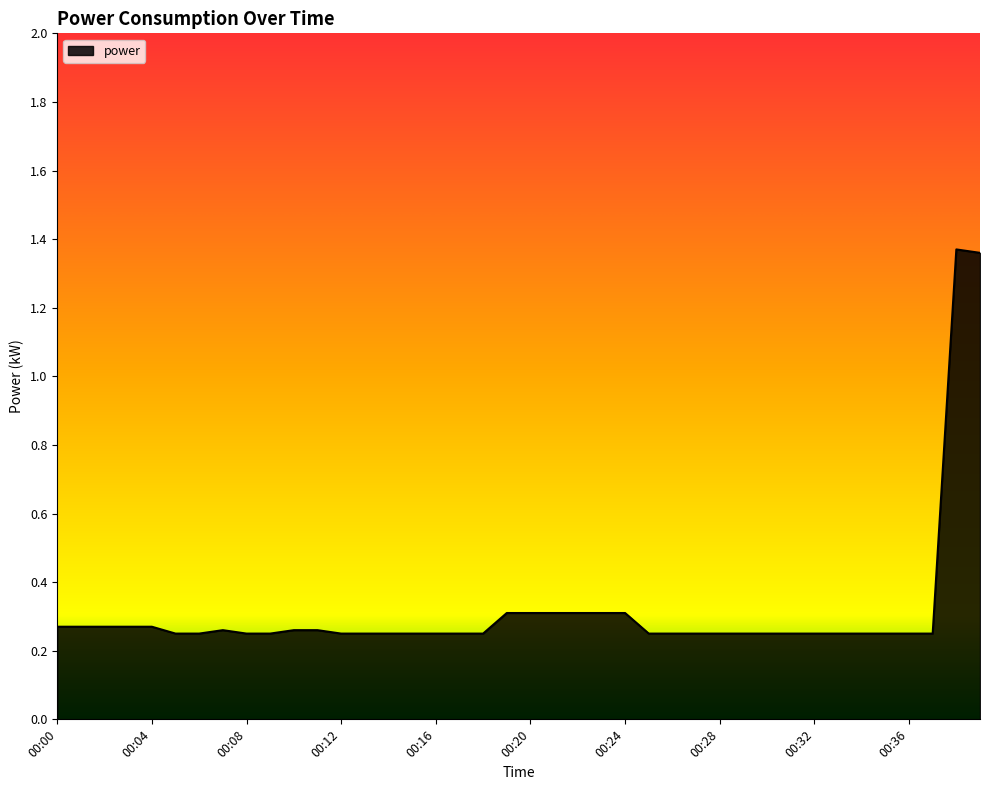

What is the difference between the maximum and minimum values?

1.1